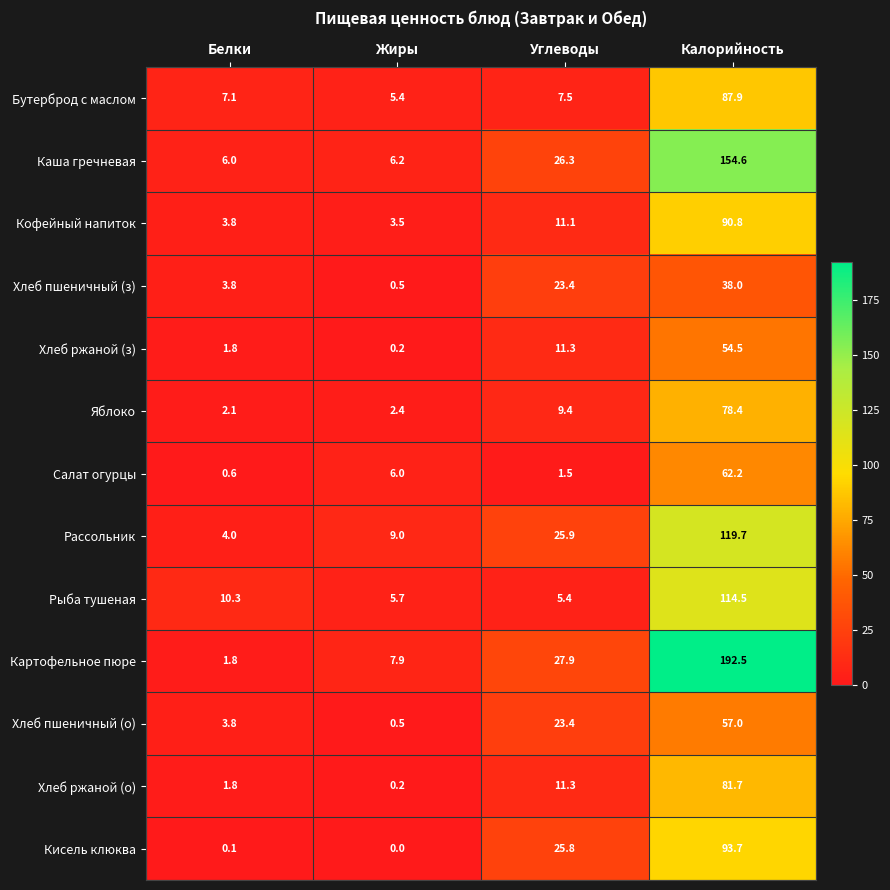

Where is Рассольник nearest to the value 61?

Углеводы